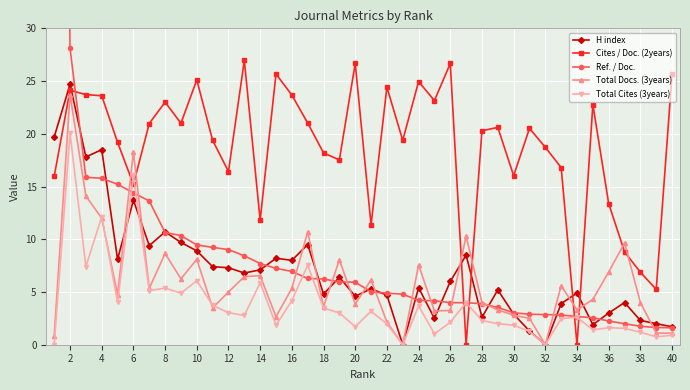

True or false: Ref. / Doc. and Total Cites (3years) cross at least once.

True